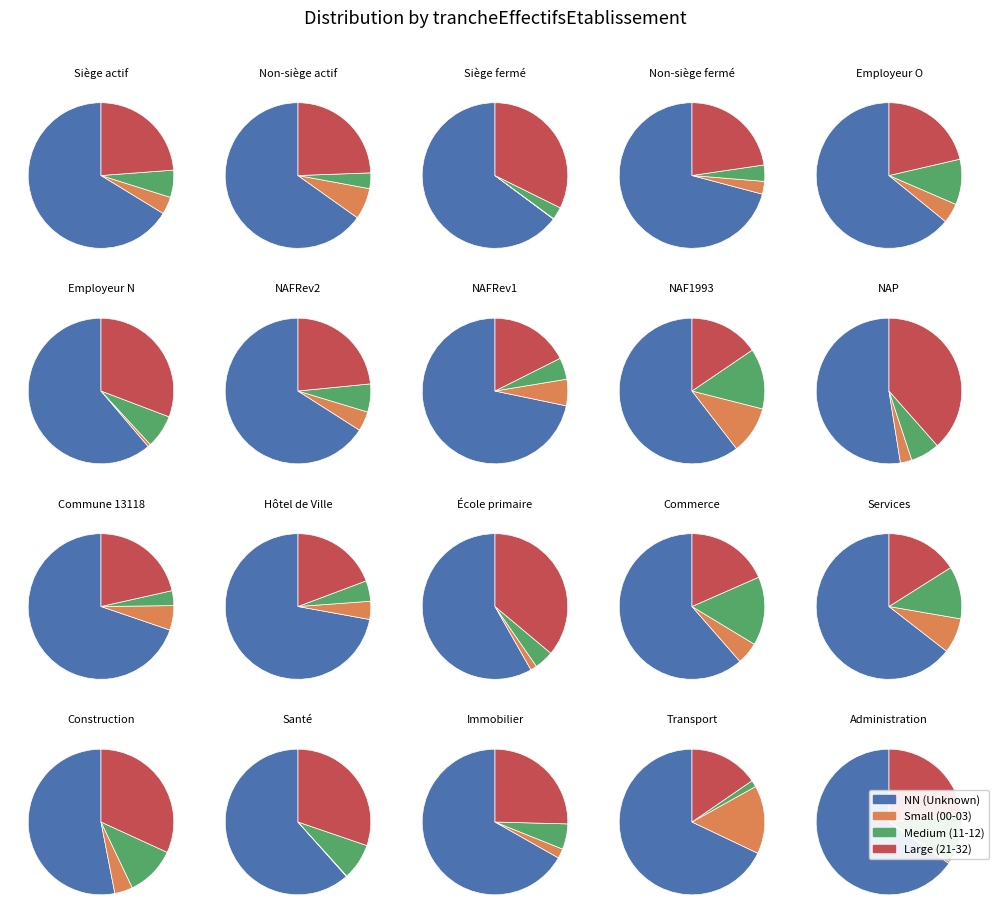

To the nearest percent, what is the difference between the largest and smallest slice percentages?

56%